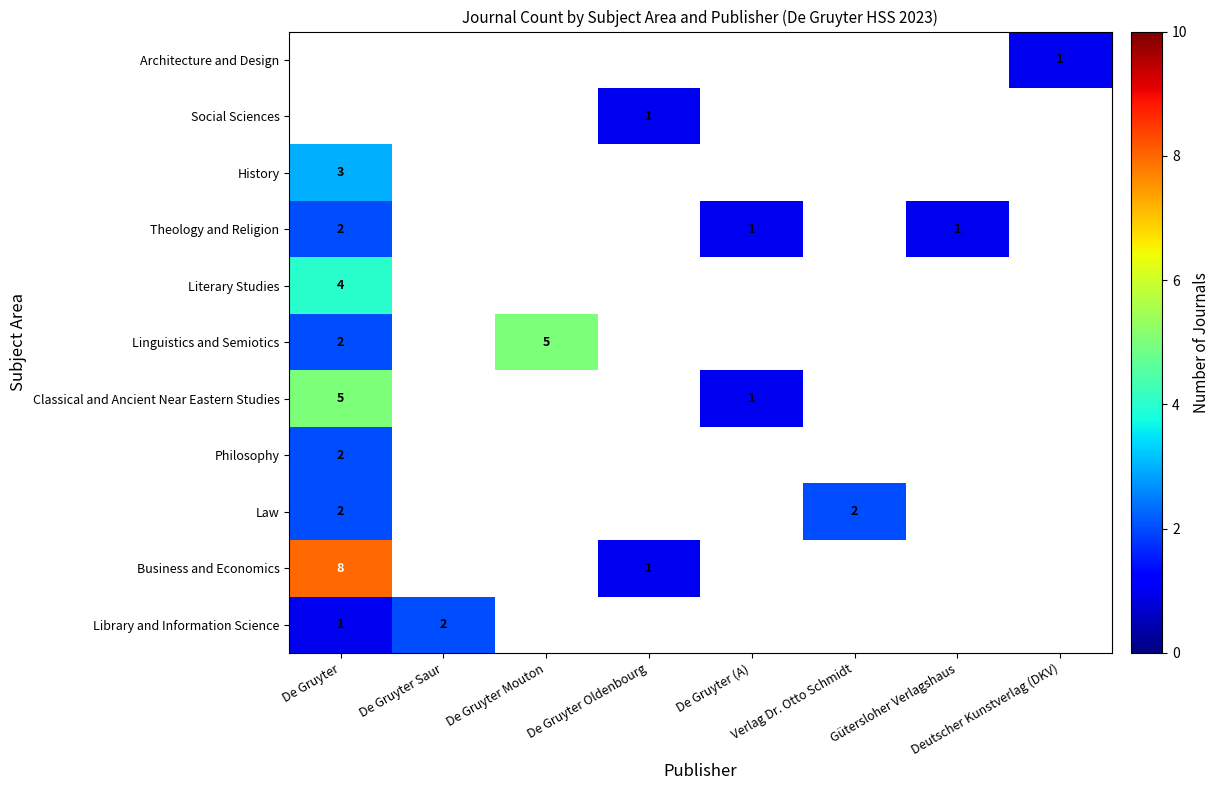

Is it true that Theology and Religion equals 3 at De Gruyter?

False